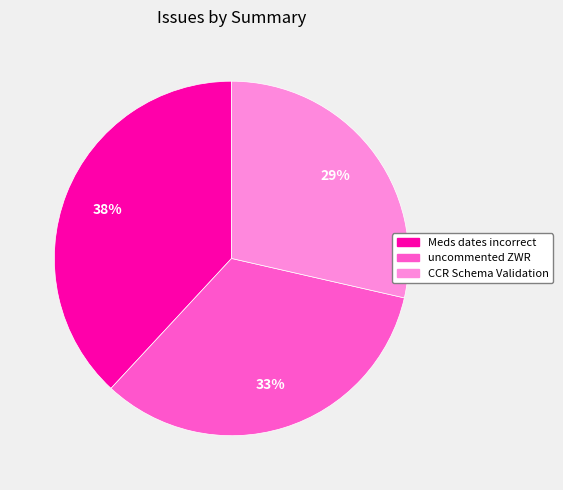

Which has a higher value, CCR Schema Validation or uncommented ZWR?

uncommented ZWR